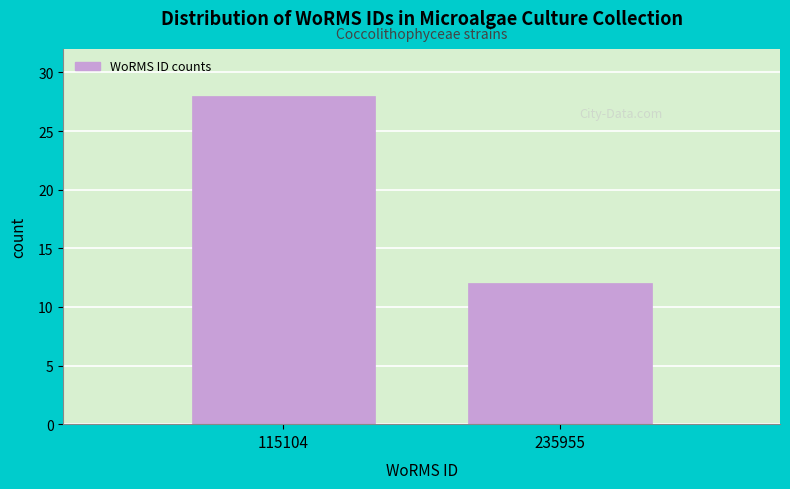

Reading right to left, list all the values displayed in this chart.

235955=12	115104=28